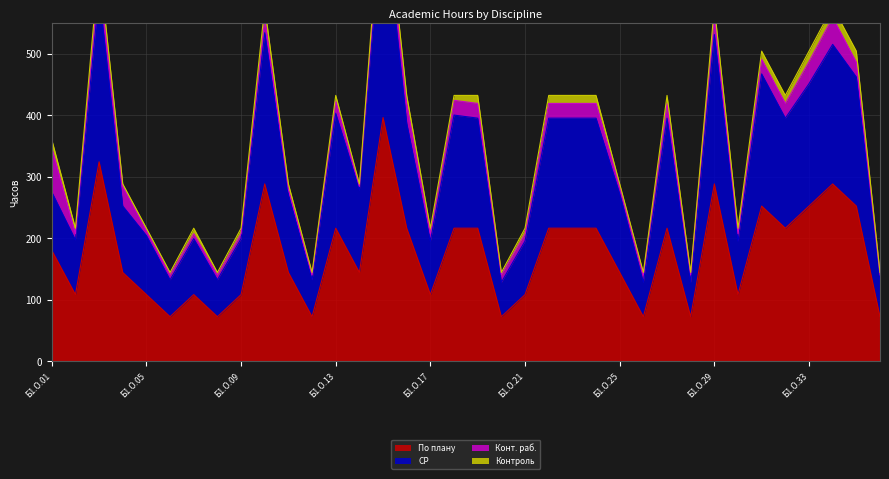

True or false: По плану and СР cross at least once.

False